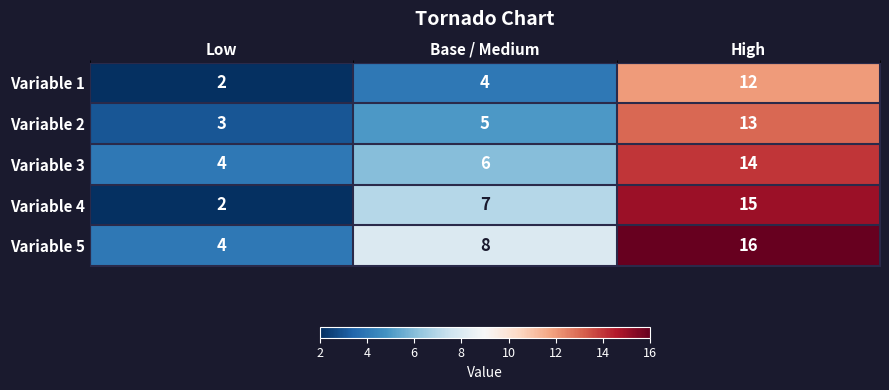

What is the greatest value displayed?

16